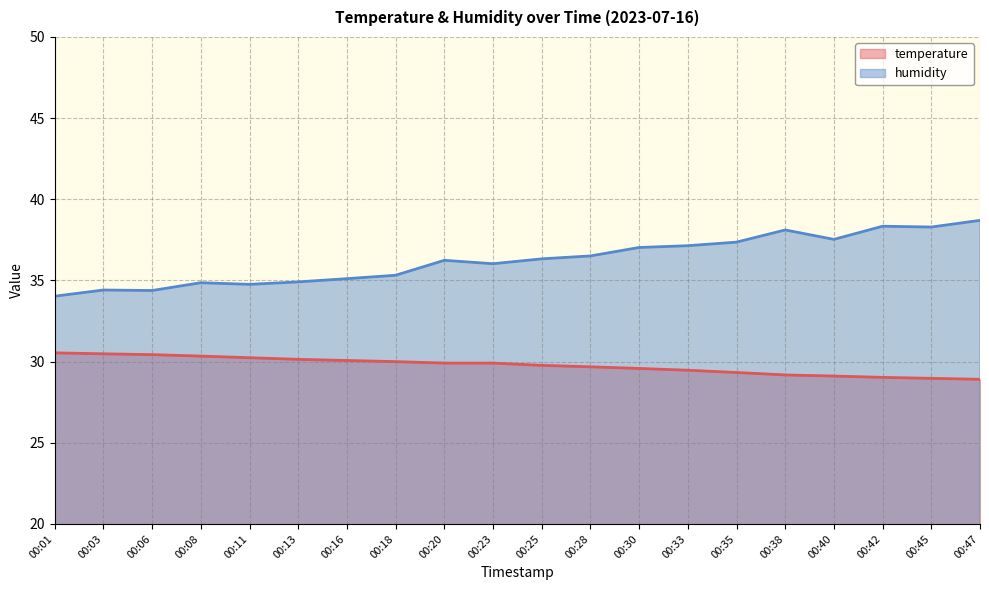

List the labels in order of temperature value, largest first.

00:01, 00:03, 00:06, 00:08, 00:11, 00:13, 00:16, 00:18, 00:20, 00:23, 00:25, 00:28, 00:30, 00:33, 00:35, 00:38, 00:40, 00:42, 00:45, 00:47